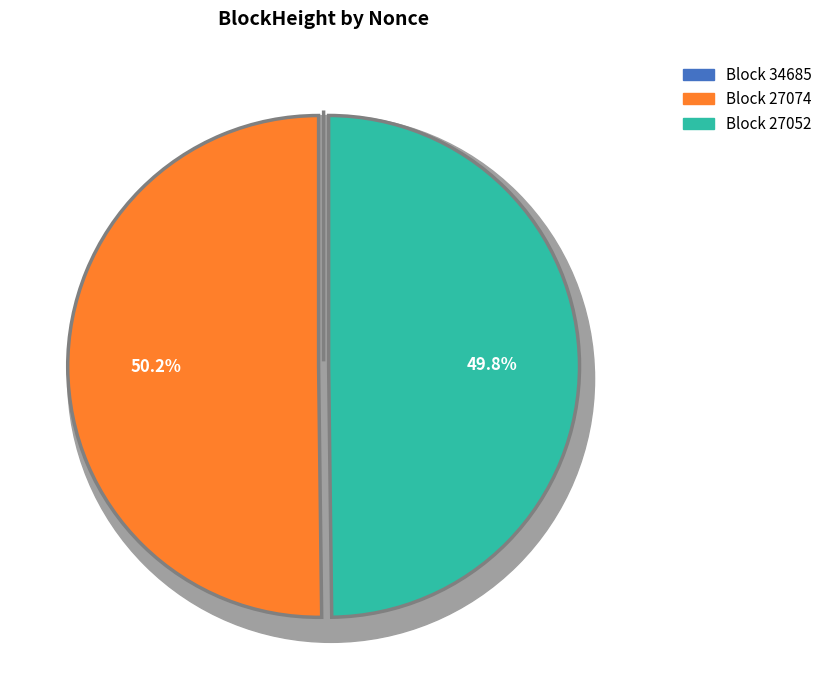

Count the number of slices in the pie.

3